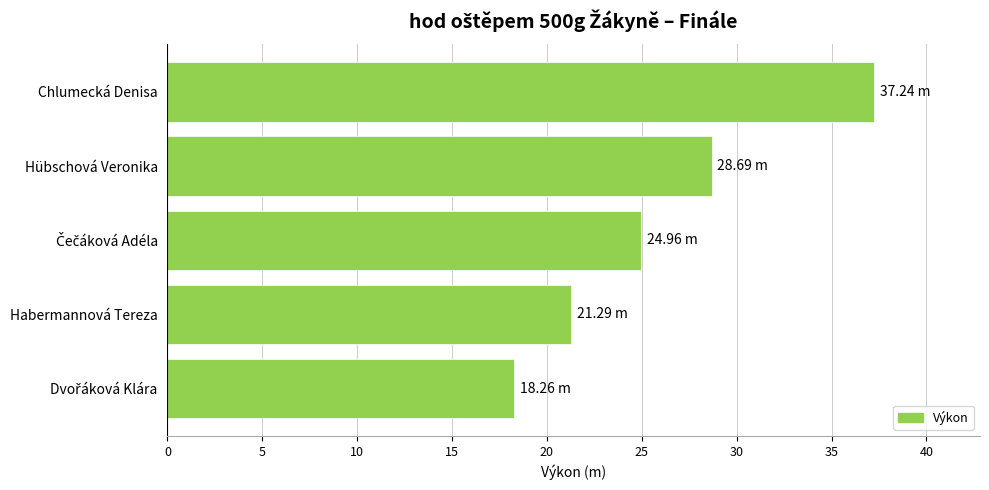

What is the smallest value displayed?

18.3